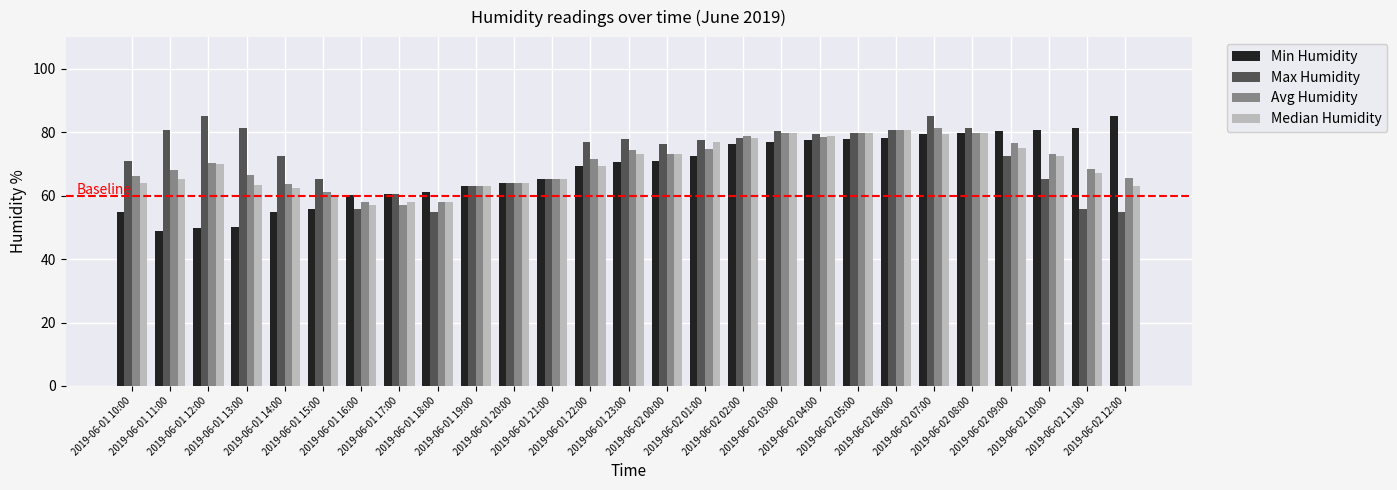

What is the label of the 13th bar from the right?

2019-06-02 00:00